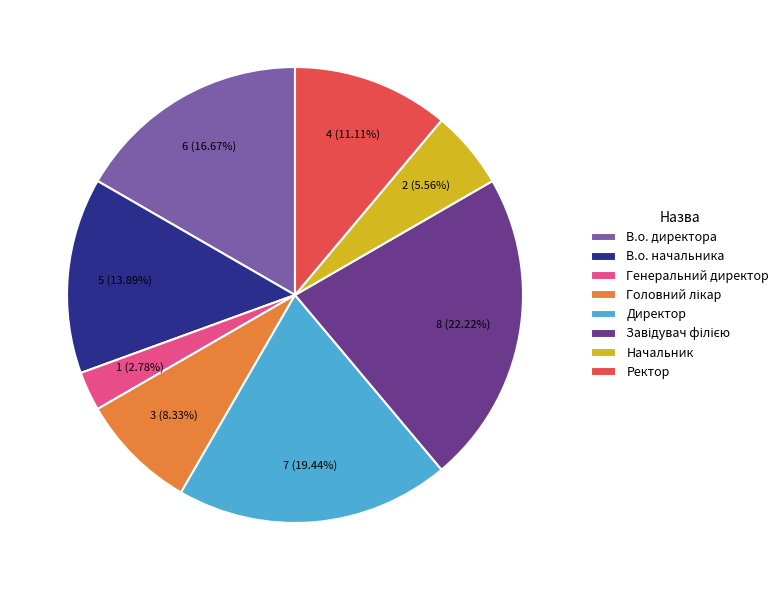

How many segments does this pie chart have?

8